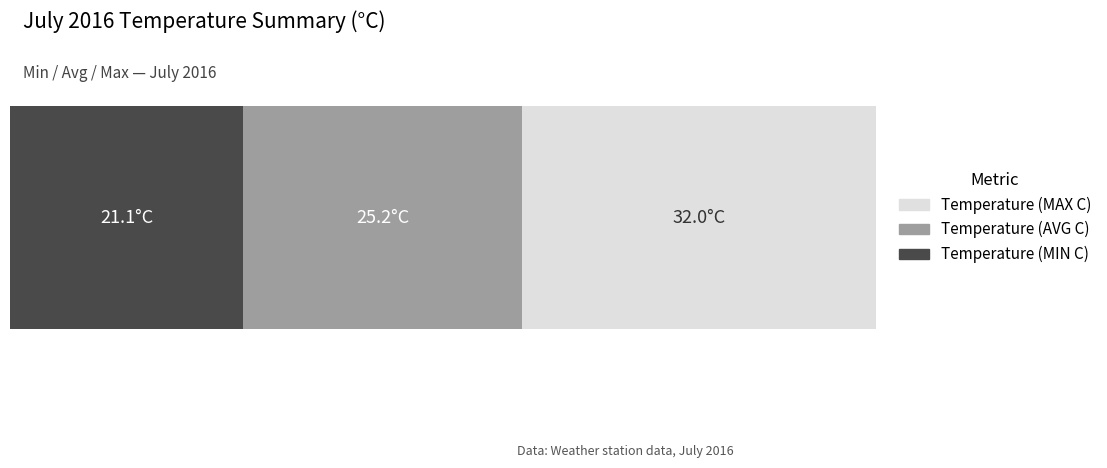

What are all the series names shown in the legend?

Temperature (MAX C), Temperature (AVG C), Temperature (MIN C)